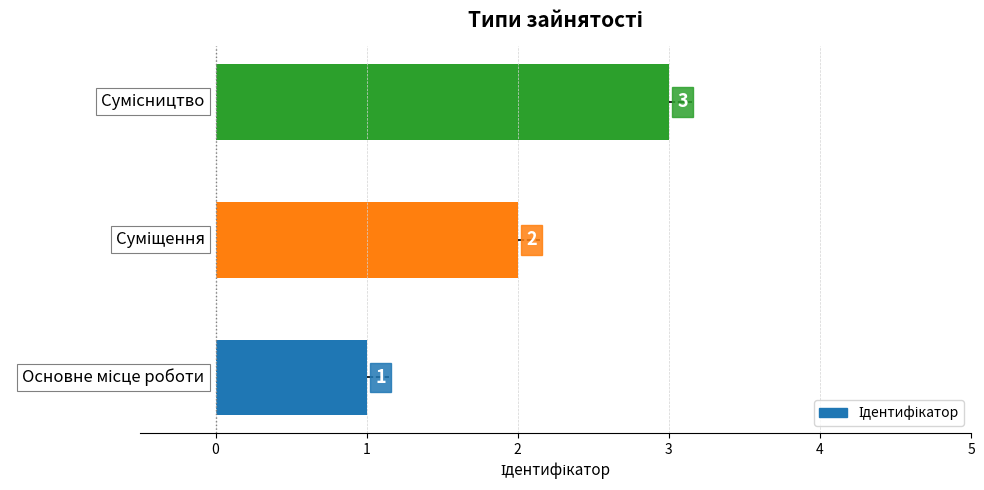

What is the greatest value displayed?

3